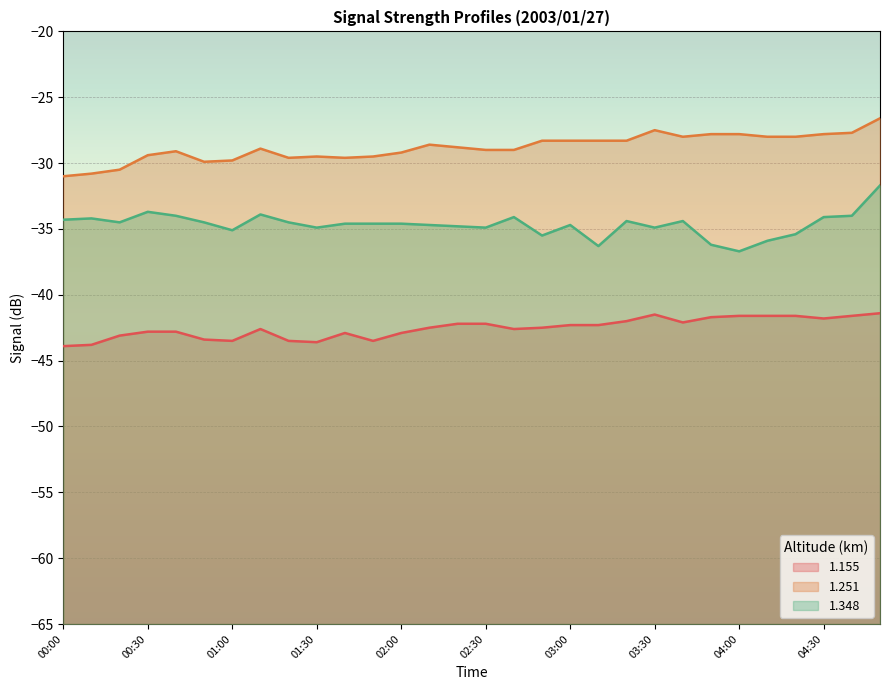

Reading right to left, extract all data points from this chart.

1.155: 04:50=-41.4	04:40=-41.6	04:30=-41.8	04:20=-41.6	04:10=-41.6	04:00=-41.6	03:50=-41.7	03:40=-42.1	03:30=-41.5	03:20=-42.0	03:10=-42.3	03:00=-42.3	02:50=-42.5	02:40=-42.6	02:30=-42.2	02:20=-42.2	02:10=-42.5	02:00=-42.9	01:50=-43.5	01:40=-42.9	01:30=-43.6	01:20=-43.5	01:10=-42.6	01:00=-43.5	00:50=-43.4	00:40=-42.8	00:30=-42.8	00:20=-43.1	00:10=-43.8	00:00=-43.9
1.251: 04:50=-26.6	04:40=-27.7	04:30=-27.8	04:20=-28.0	04:10=-28.0	04:00=-27.8	03:50=-27.8	03:40=-28.0	03:30=-27.5	03:20=-28.3	03:10=-28.3	03:00=-28.3	02:50=-28.3	02:40=-29.0	02:30=-29.0	02:20=-28.8	02:10=-28.6	02:00=-29.2	01:50=-29.5	01:40=-29.6	01:30=-29.5	01:20=-29.6	01:10=-28.9	01:00=-29.8	00:50=-29.9	00:40=-29.1	00:30=-29.4	00:20=-30.5	00:10=-30.8	00:00=-31.0
1.348: 04:50=-31.7	04:40=-34.0	04:30=-34.1	04:20=-35.4	04:10=-35.9	04:00=-36.7	03:50=-36.2	03:40=-34.4	03:30=-34.9	03:20=-34.4	03:10=-36.3	03:00=-34.7	02:50=-35.5	02:40=-34.1	02:30=-34.9	02:20=-34.8	02:10=-34.7	02:00=-34.6	01:50=-34.6	01:40=-34.6	01:30=-34.9	01:20=-34.5	01:10=-33.9	01:00=-35.1	00:50=-34.5	00:40=-34.0	00:30=-33.7	00:20=-34.5	00:10=-34.2	00:00=-34.3